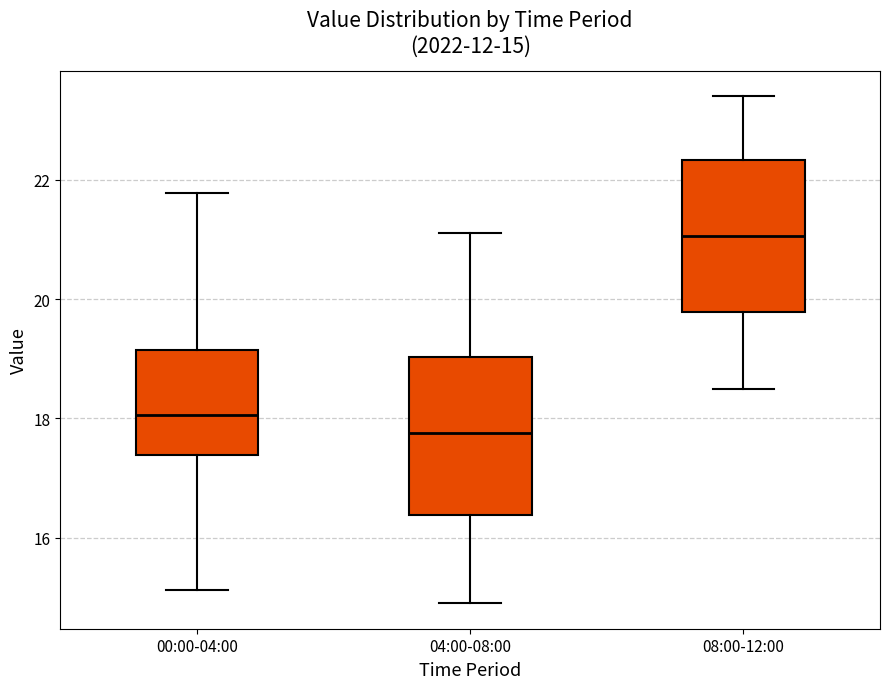

Which box has the highest median line?

08:00-12:00